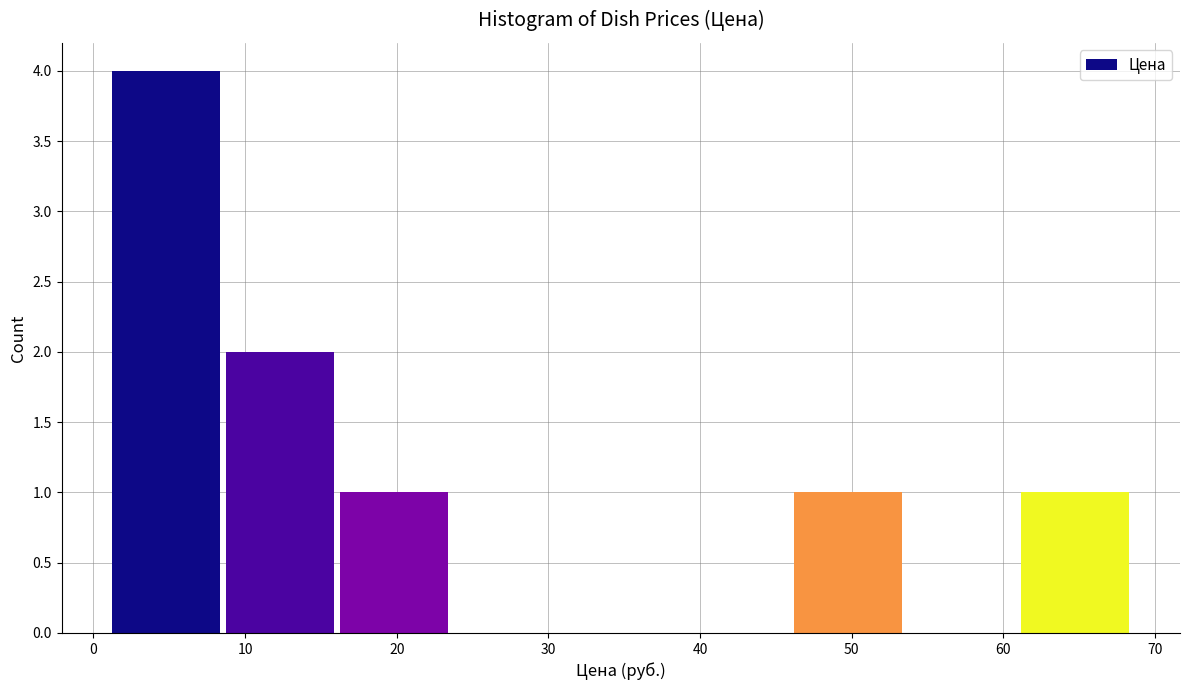

Reading left to right, transcribe this chart: for each bar, give the range it covers on the x-axis and its height. Neither the bar edges nor the heights are printed on the chart, so give them approximately, as read against the axes.

1 to 9: 4
9 to 16: 2
16 to 24: 1
24 to 31: 0
31 to 39: 0
39 to 46: 0
46 to 54: 1
54 to 61: 0
61 to 68: 1